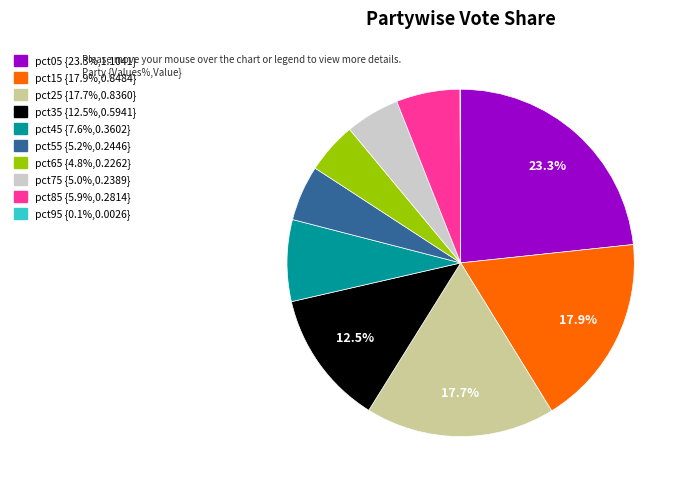

Which category has the biggest portion of the pie?

pct05